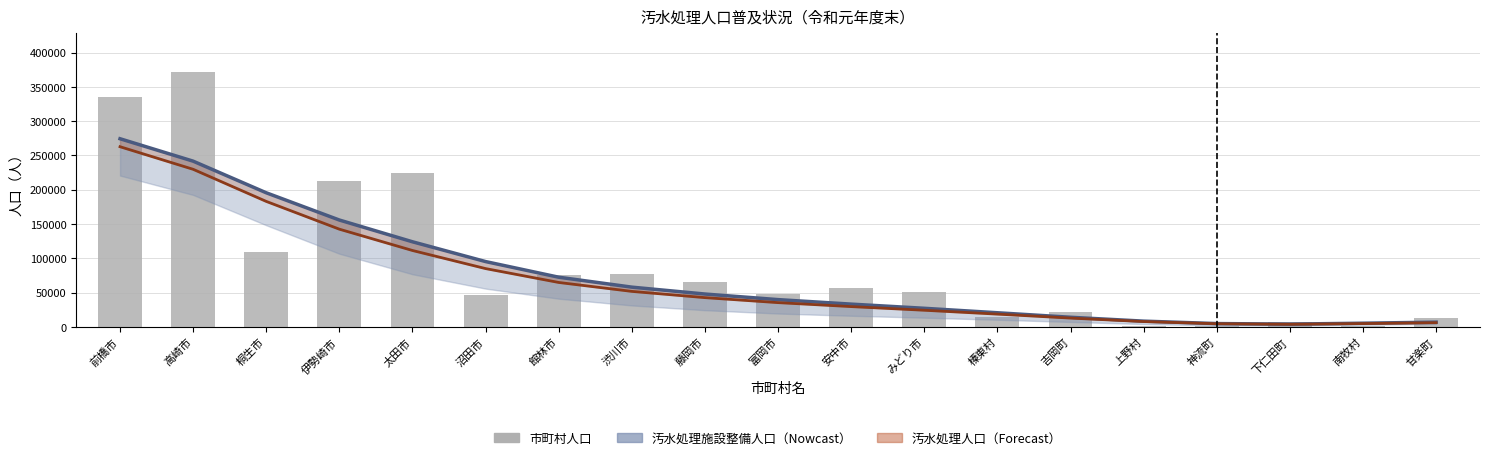

What is the maximum value shown in the chart?

372147.0